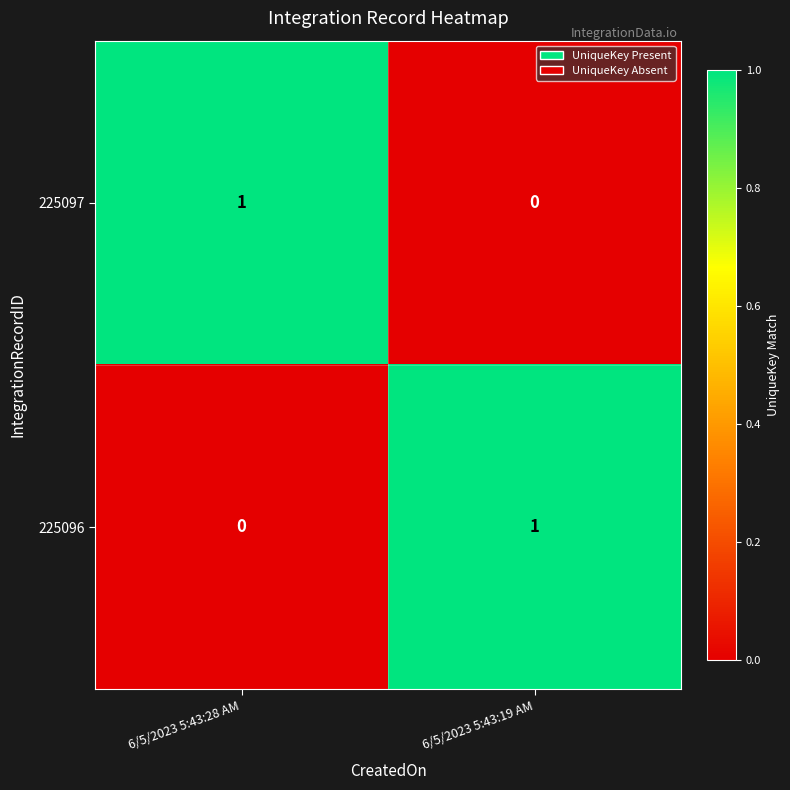

True or false: 225096 has a value of 1 at 6/5/2023 5:43:19 AM.

True